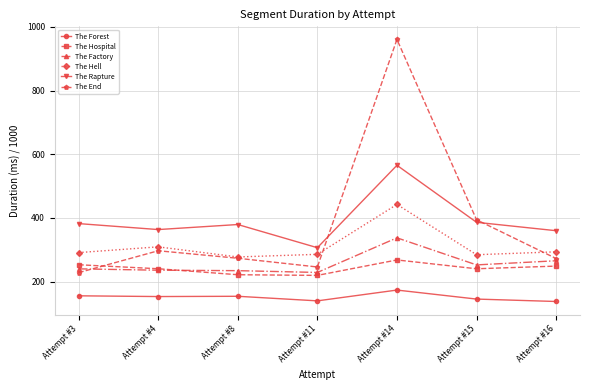

What is the value of the The End point at the 4th from the left?

245.8